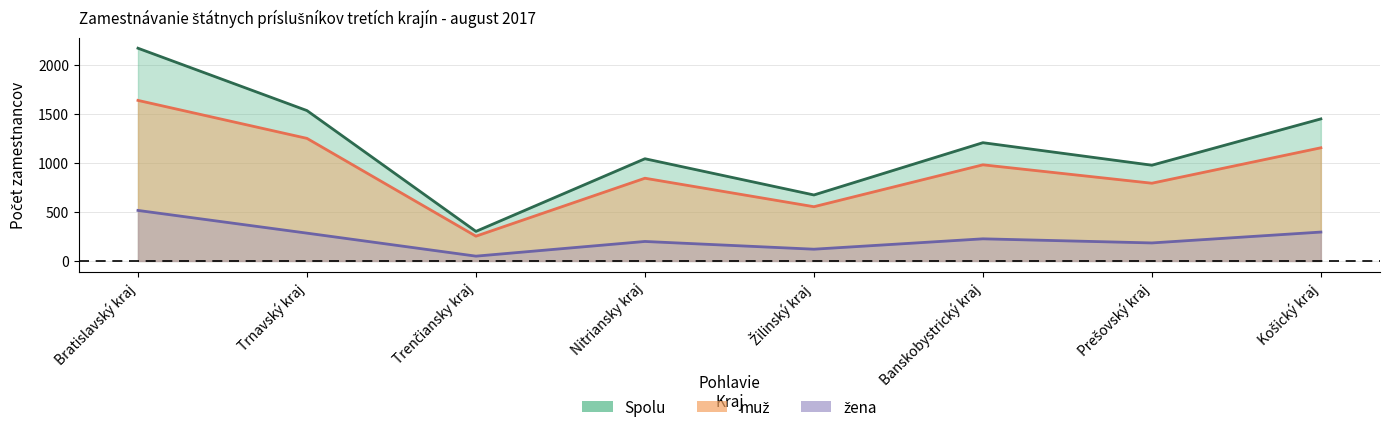

Reading left to right, what are all the values shown in this chart?

Spolu: 2173	1536	302	1044	674	1208	978	1451
muž: 1640	1252	253	845	554	982	794	1156
žena: 516	284	49	199	120	226	184	295